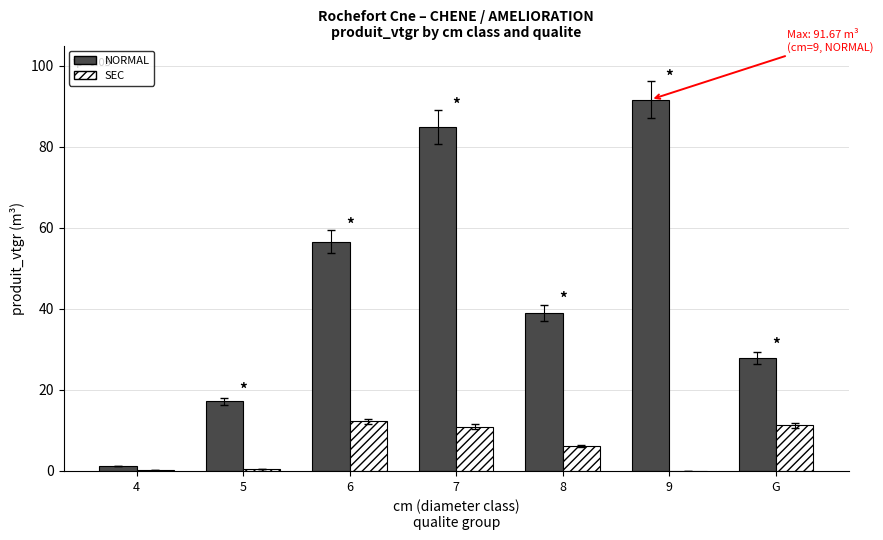

What is the total value across all series at 7?

95.9